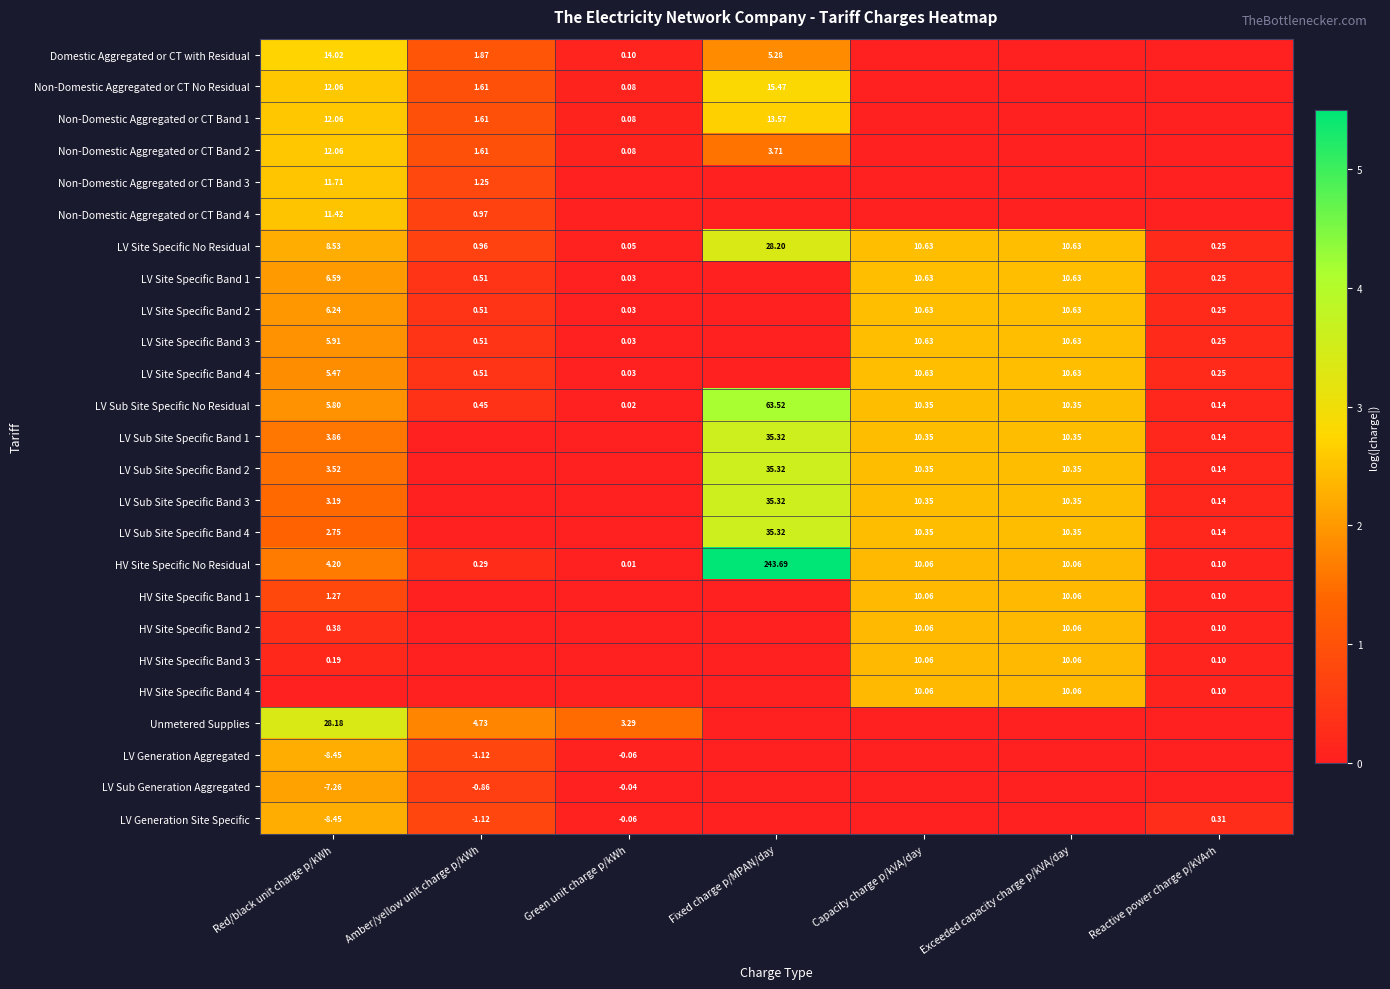

Is the value of LV Sub Site Specific Band 2 at Exceeded capacity charge p/kVA/day greater than the value of Non-Domestic Aggregated or CT Band 1 at Amber/yellow unit charge p/kWh?

Yes